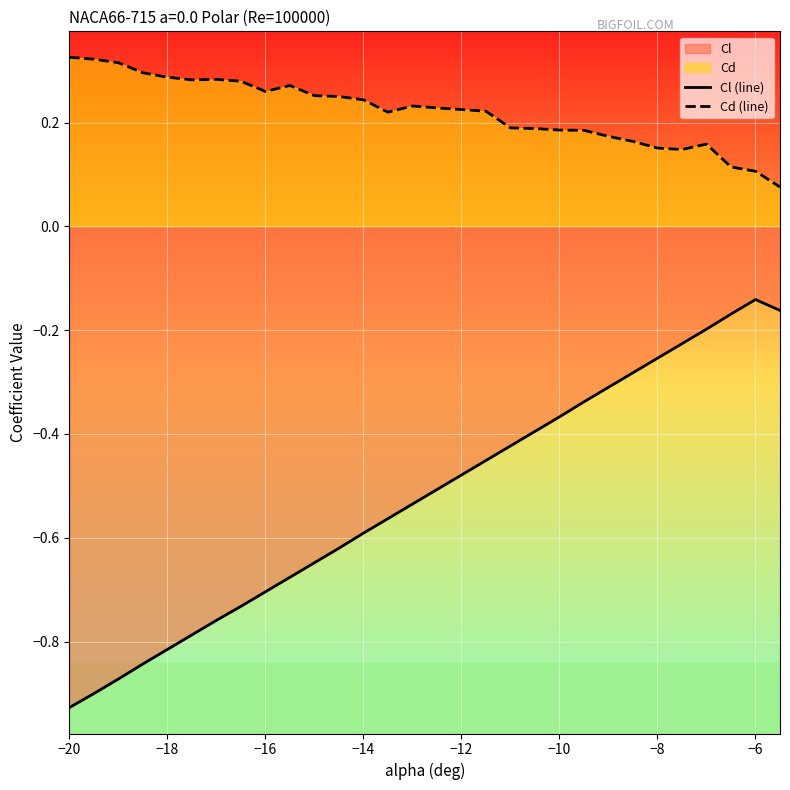

How many distinct data groups are displayed?

2